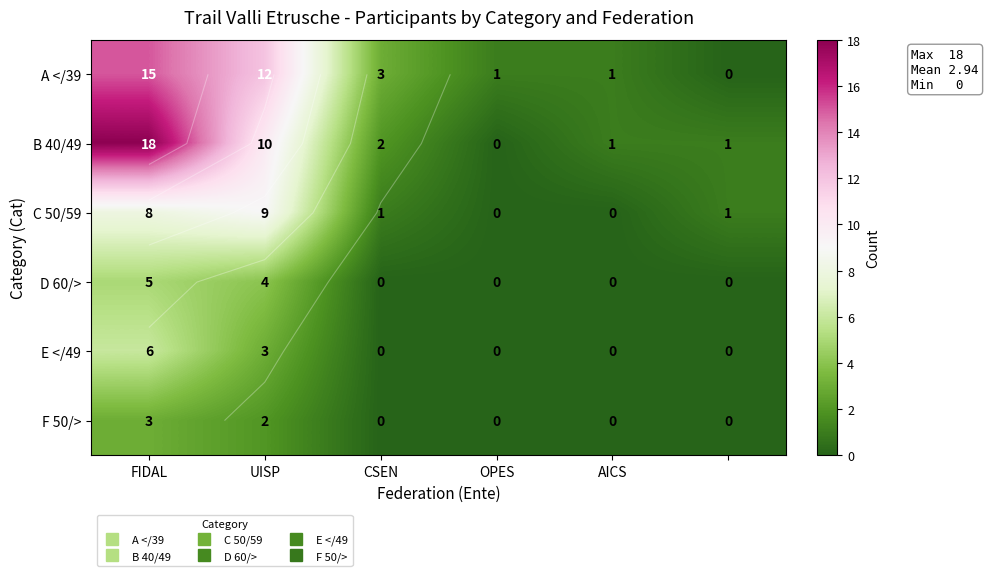

Is it true that D 60/> equals 4 at UISP?

True